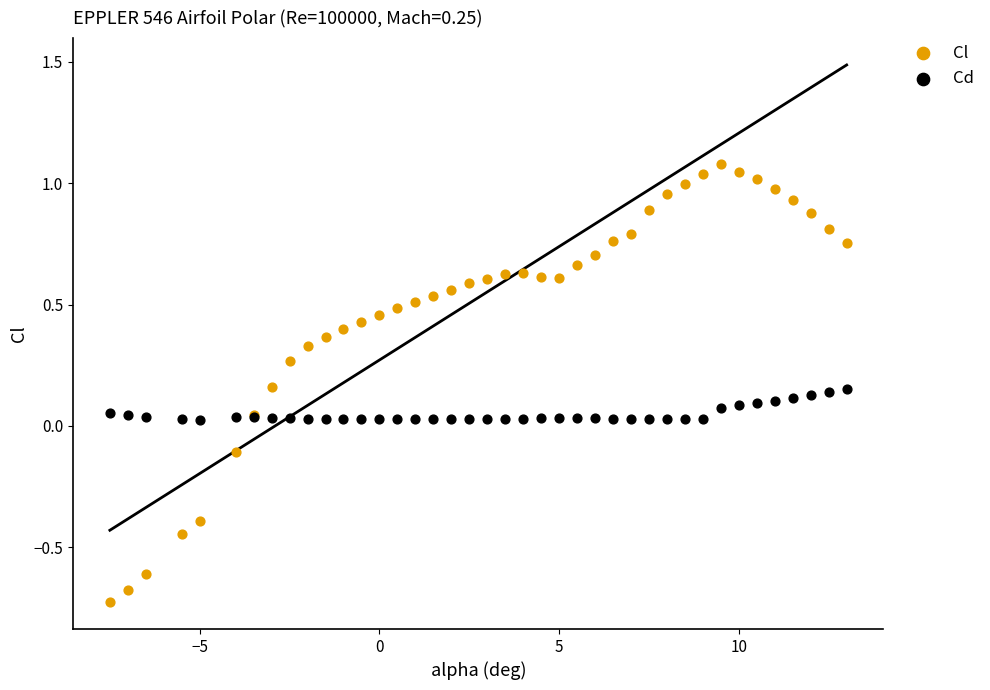

What is the X range (max minus min) for the scatter plot?

20.5